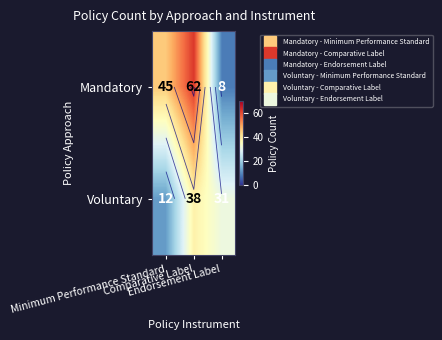

List the series in order of their overall mean, highest first.

Mandatory, Voluntary